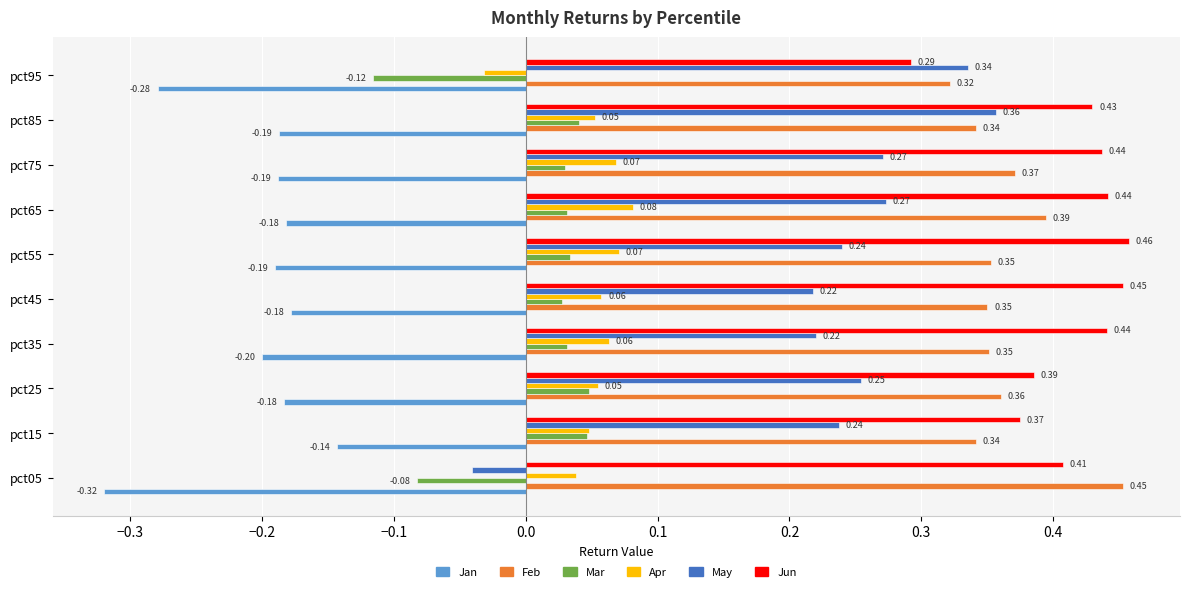

Which series has the widest spread of values?

May